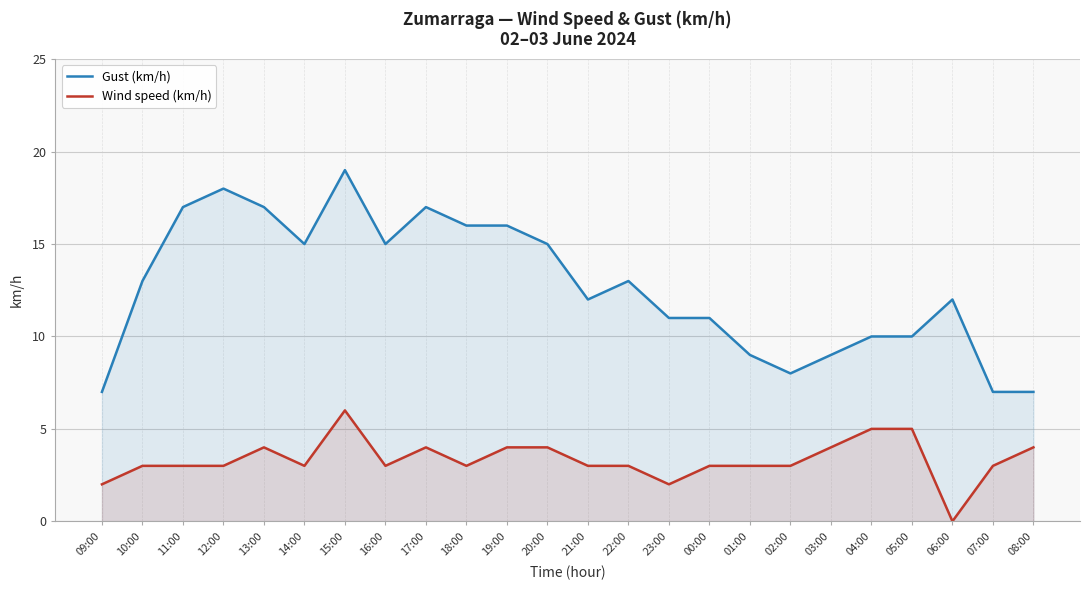

Which series has the largest total across all categories?

Gust (km/h)